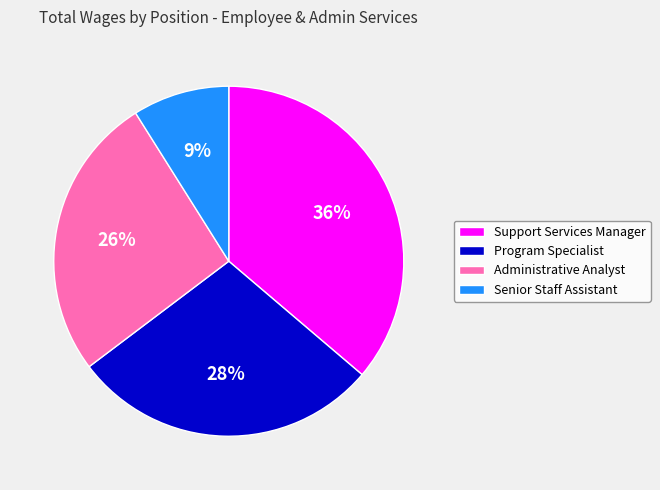

Which category has the smallest portion of the pie?

Senior Staff Assistant